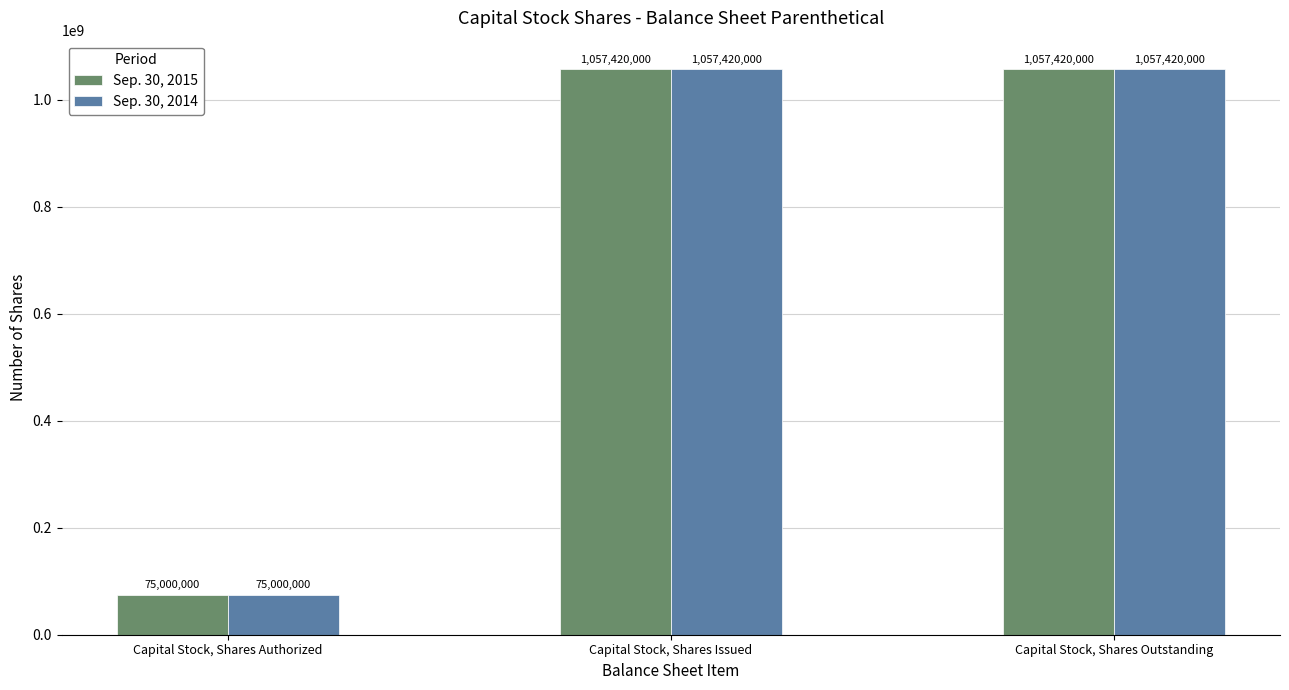

Reading left to right, transcribe all the data shown in this chart.

Sep. 30, 2015: 75000000	1057420000	1057420000
Sep. 30, 2014: 75000000	1057420000	1057420000